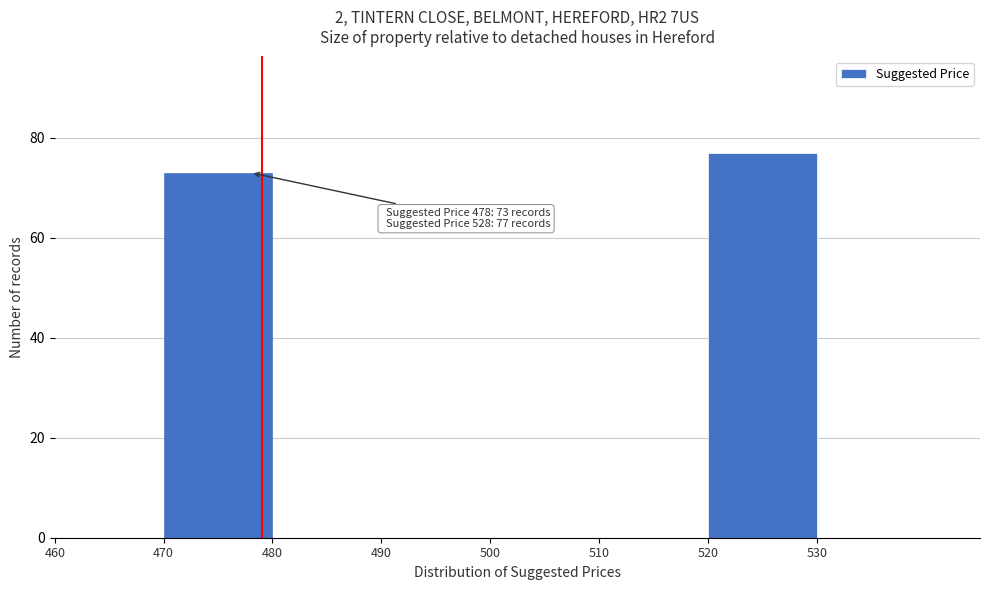

Which range on the x-axis has the tallest bar?

520 to 530